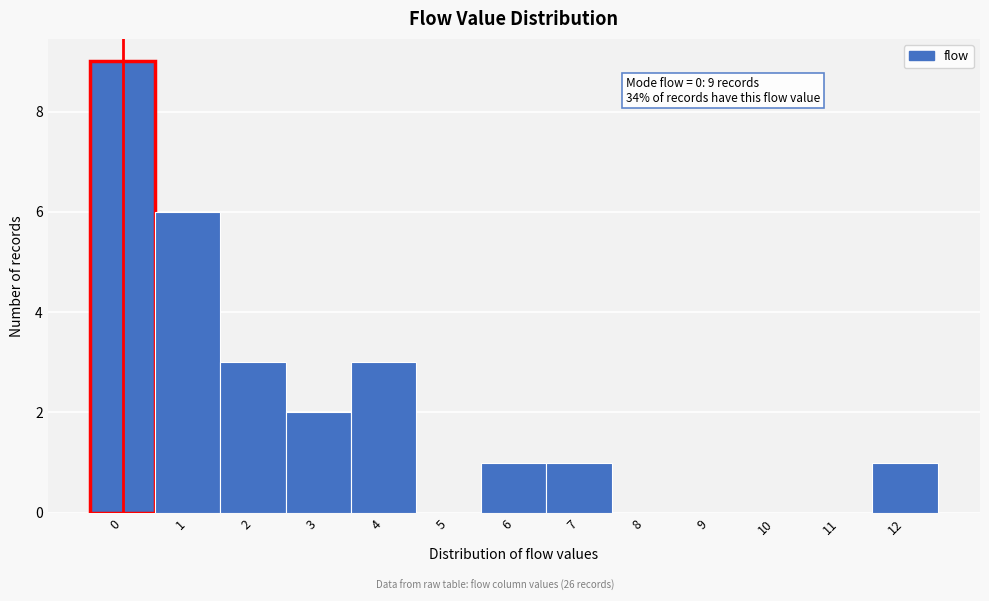

Over which range of the x-axis is the bar tallest?

-0.5 to 0.5